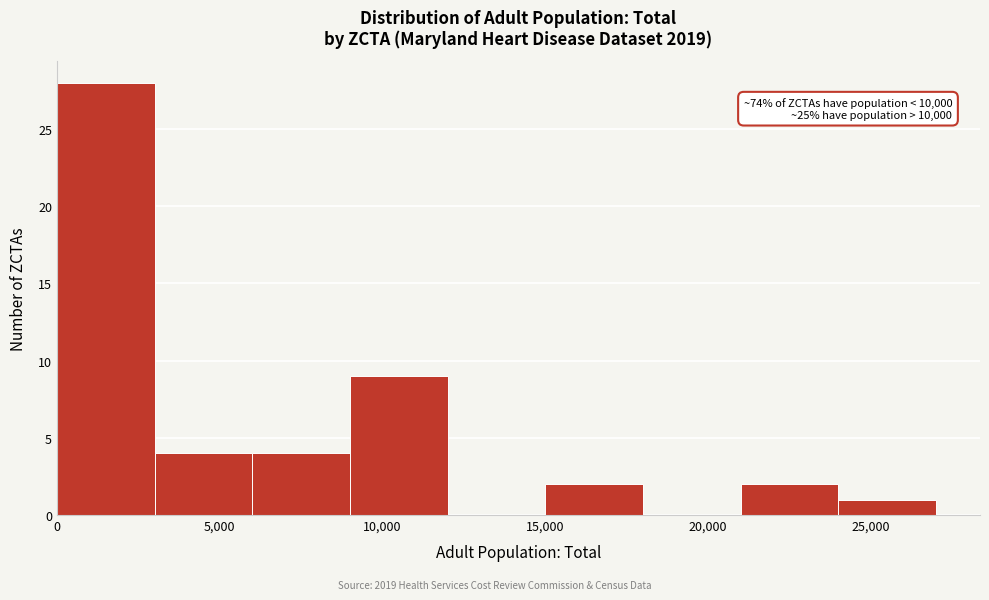

Over which range of the x-axis is the bar tallest?

0 to 3000